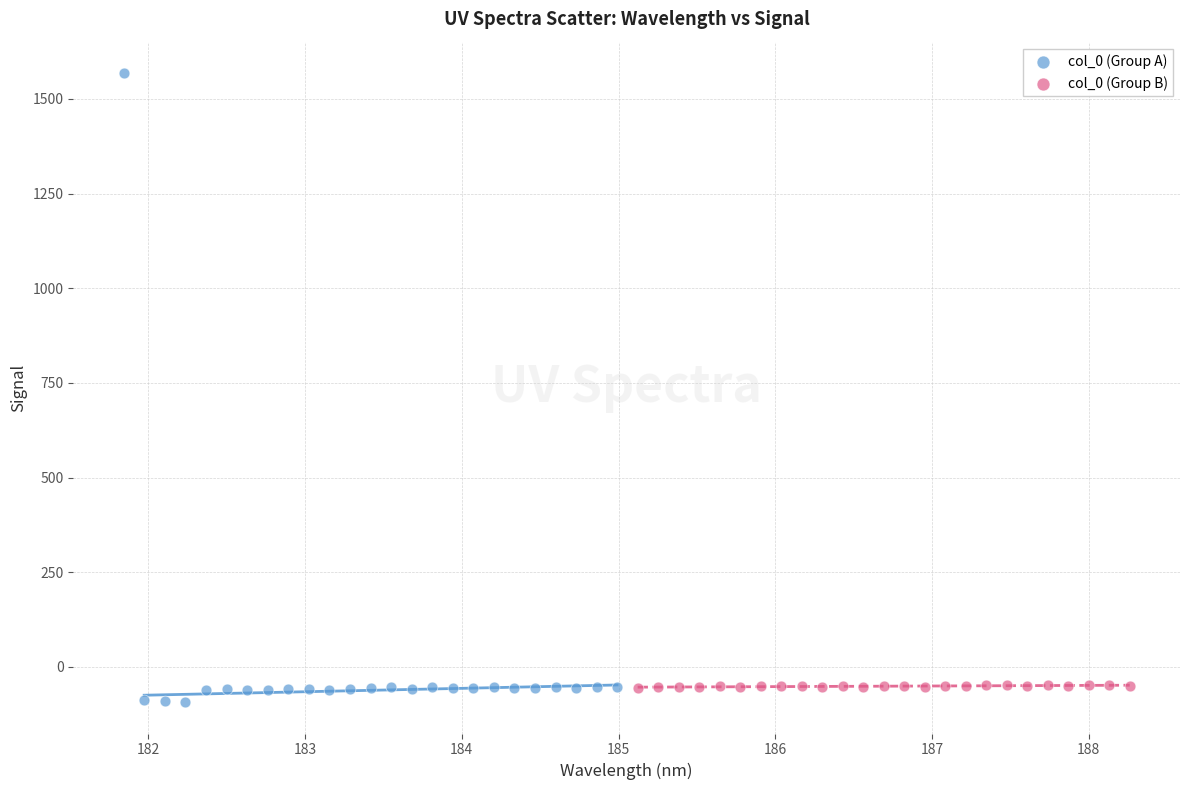

Which series has the largest Y range (max minus min)?

col_0 (Group A)